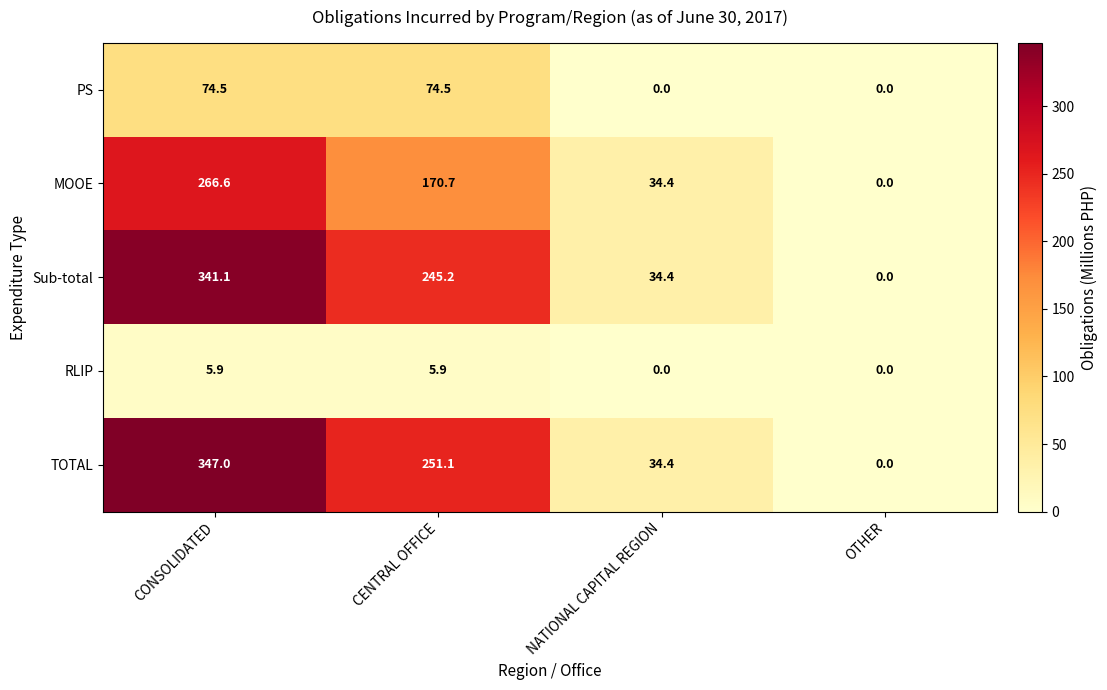

Which series has the widest spread of values?

TOTAL